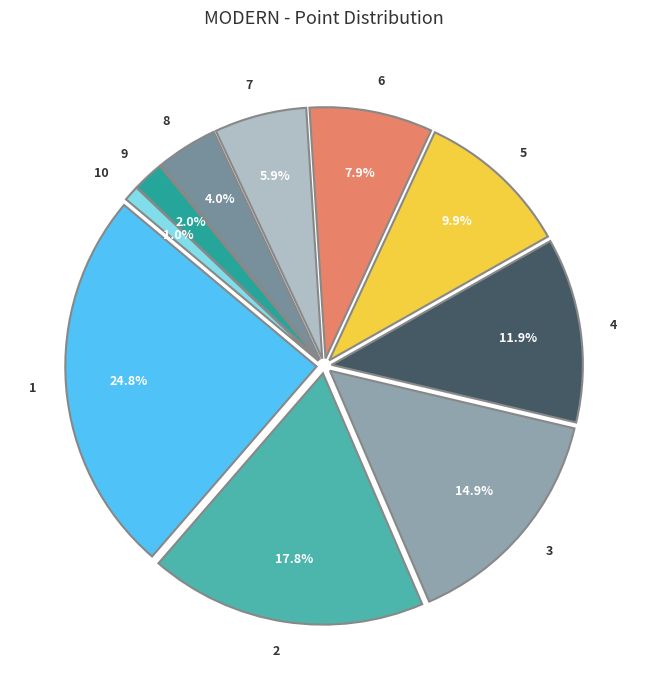

Is the sum of 4 and 8 greater than half?

No